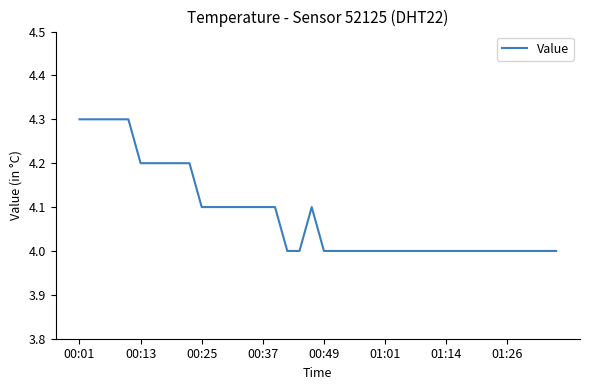

What is the greatest value displayed?

4.3